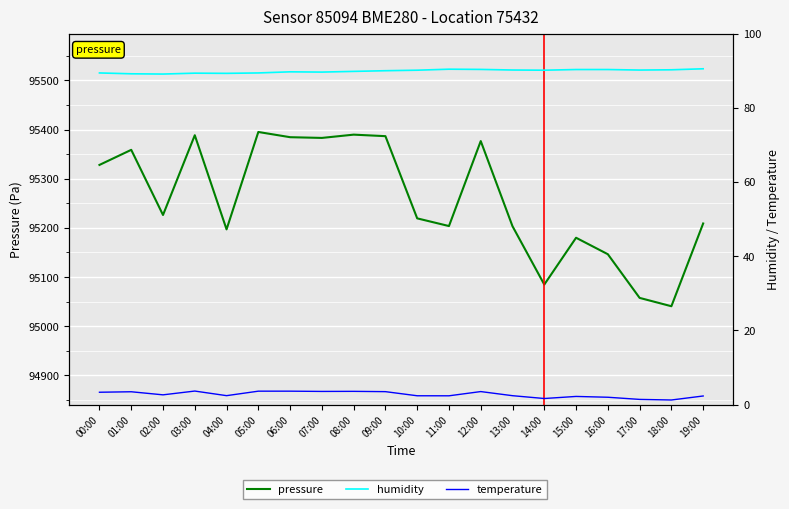

True or false: humidity and pressure cross at least once.

False